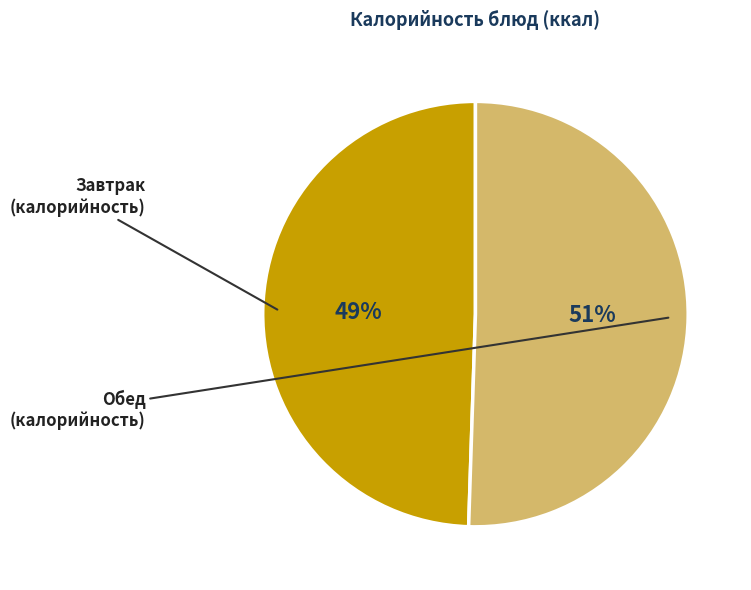

What is the ratio of the value at Завтрак to the value at Обед?

1.0